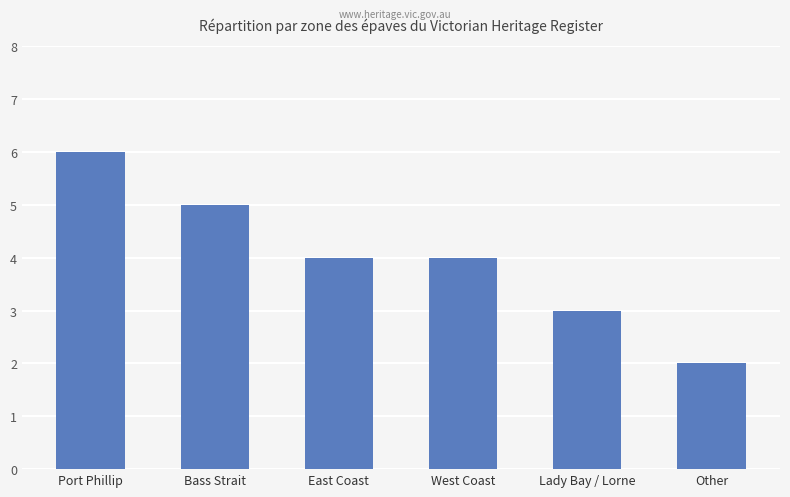

Read the value at East Coast.

4